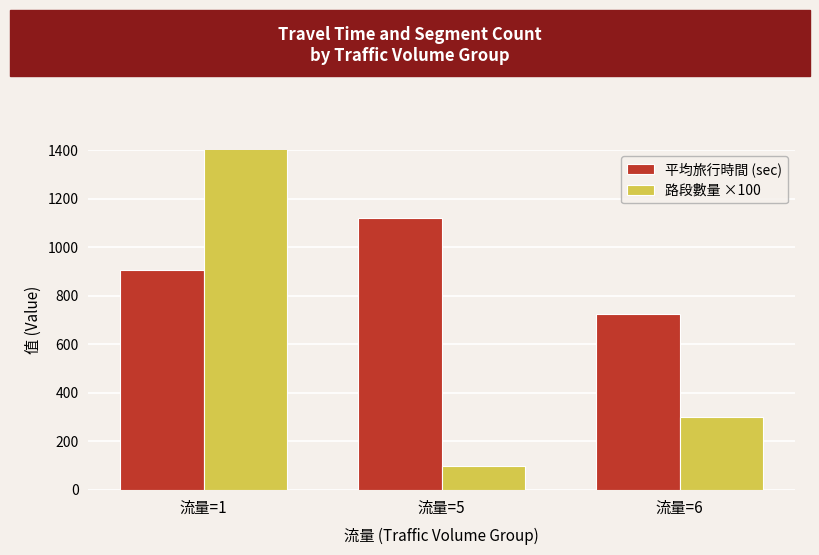

Rank the series by their maximum value, from highest to lowest.

路段數量 ×100, 平均旅行時間 (sec)